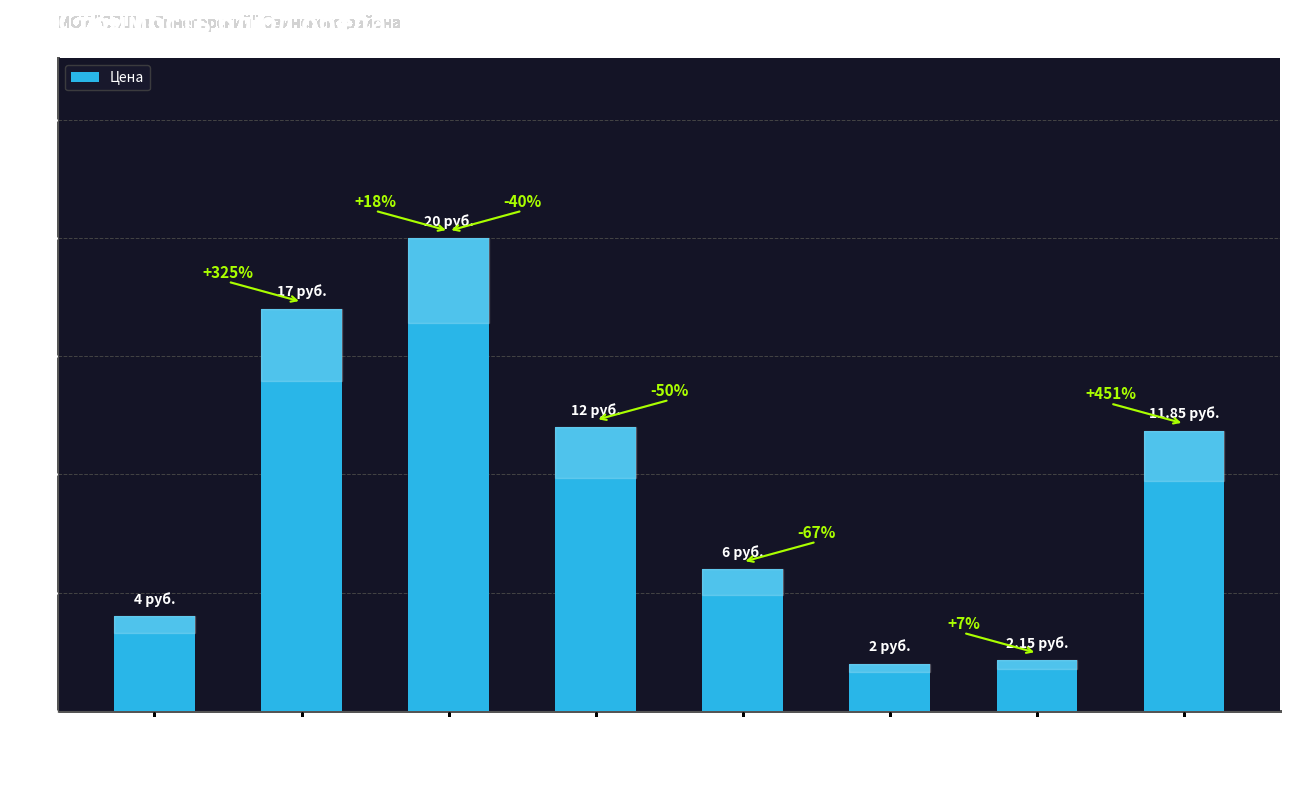

Where is the data nearest to the value 11?

яблоки